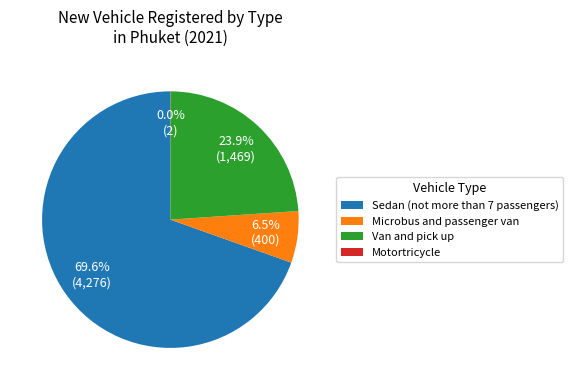

Combined, do Van and pick up and Sedan (not more than 7 passengers) account for over 50%?

Yes